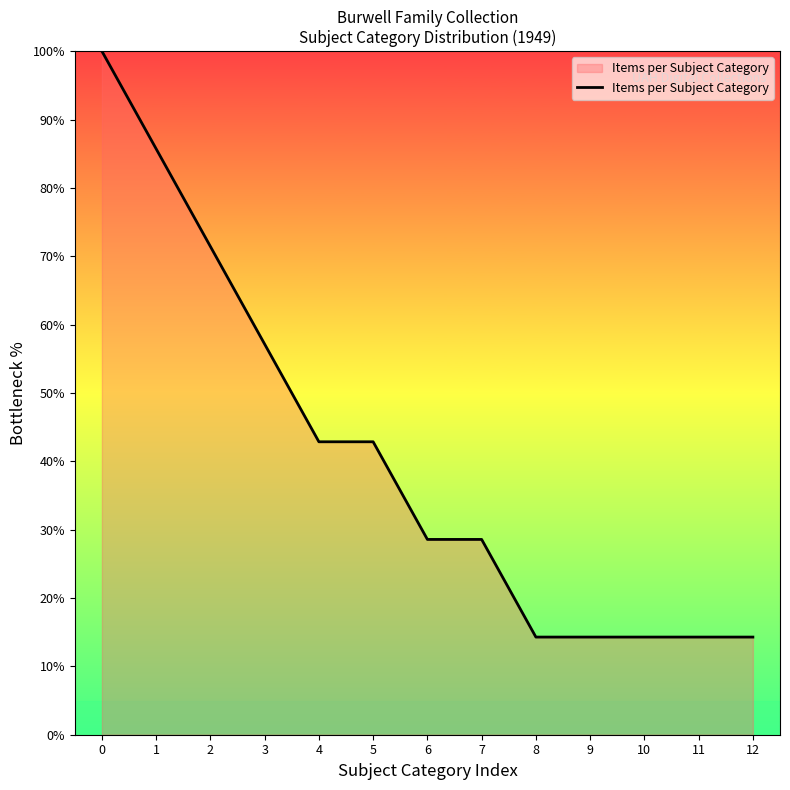

What is the change in value from 6 to 12?

-14.3